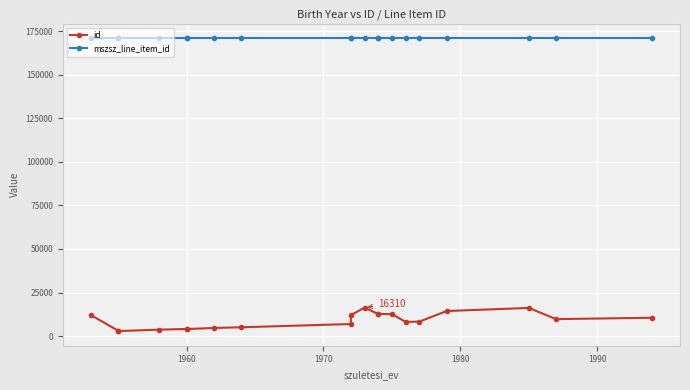

What is the value of the mszsz_line_item_id point at the 5th from the left?

171099